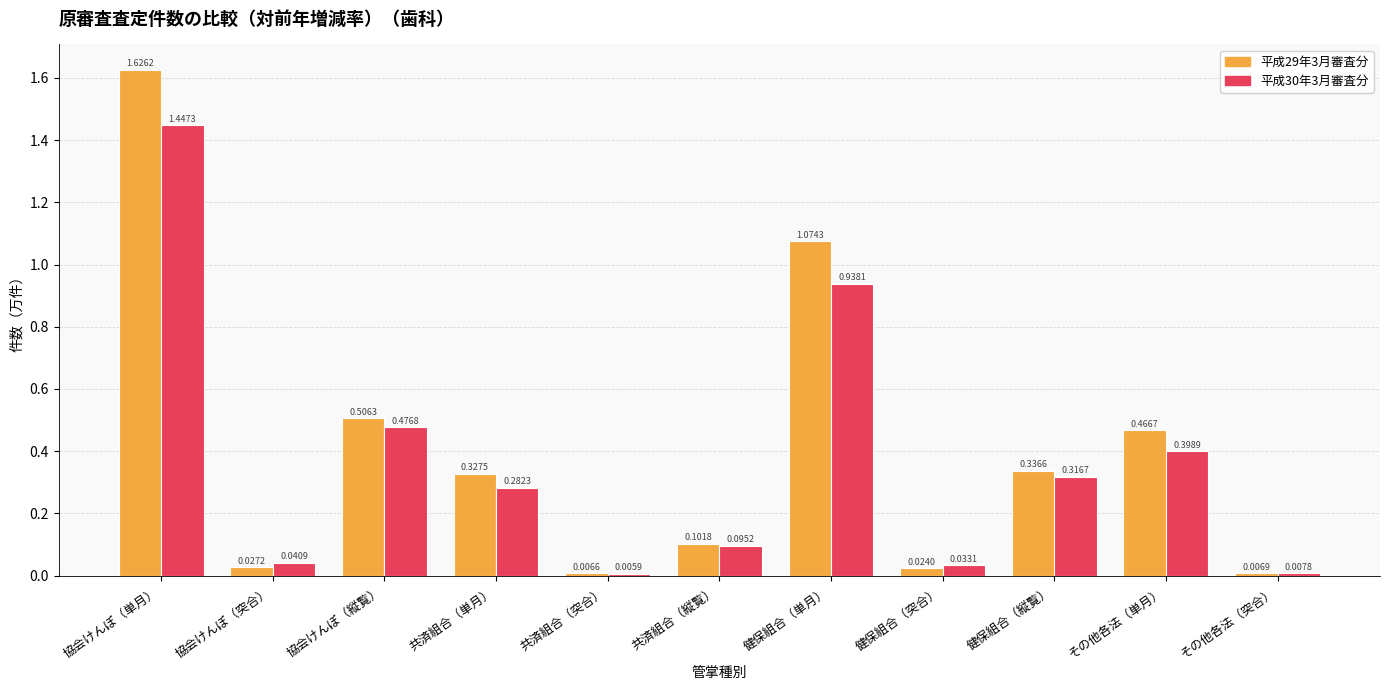

What is the sum of all 平成30年3月審査分 values?

4.0